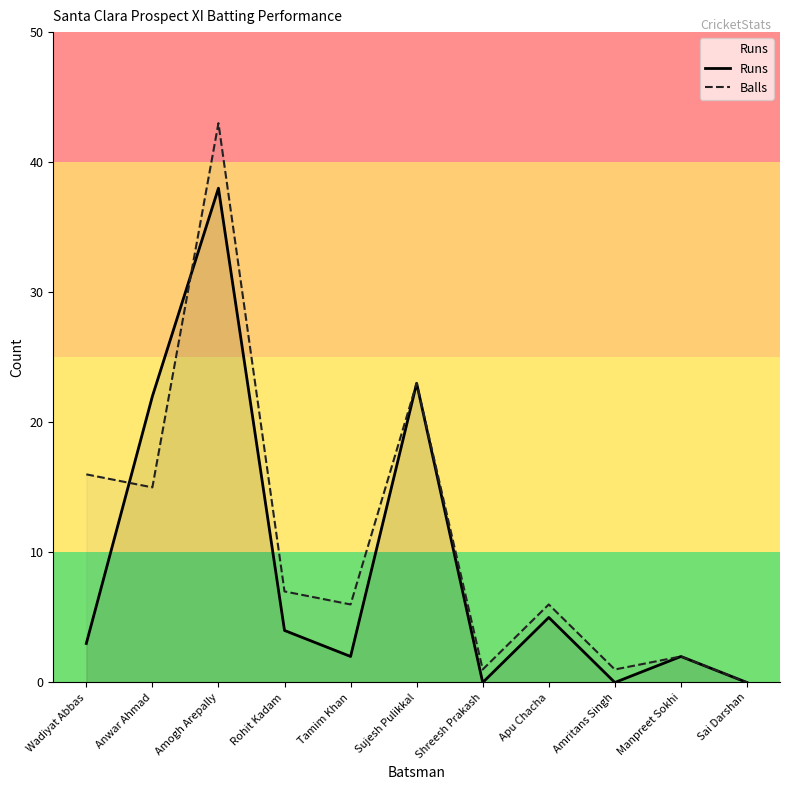

The value of Balls at Manpreet Sokhi is 2. True or false?

True